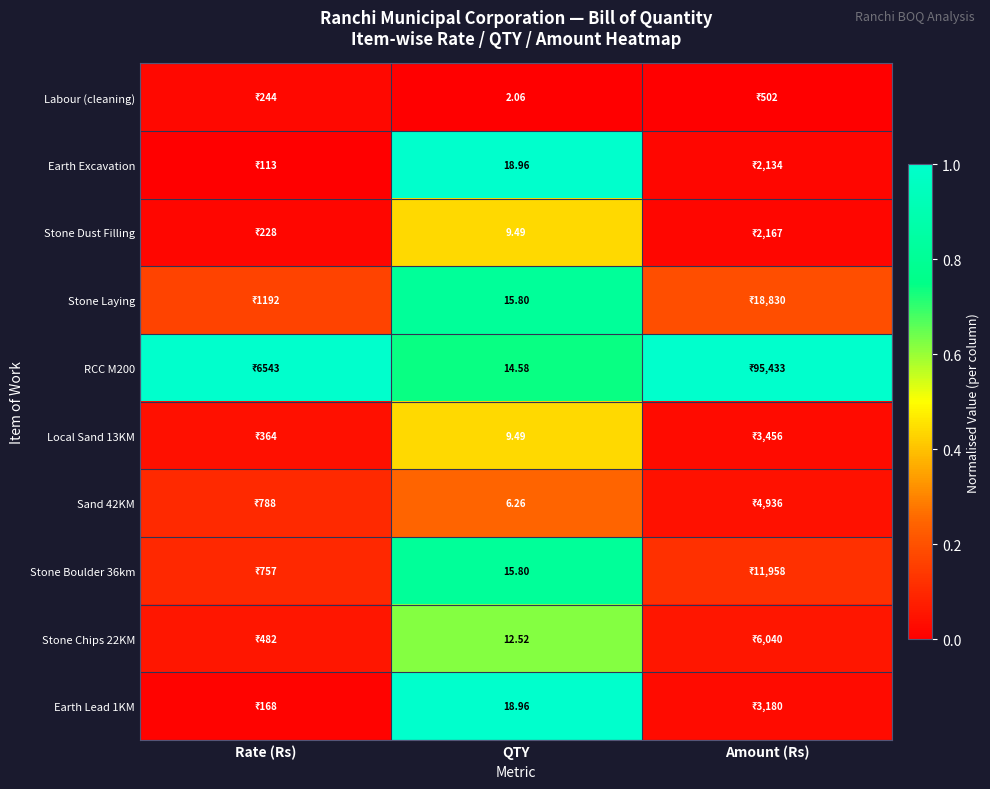

Is the value of Stone Boulder 36km at QTY greater than the value of RCC M200 at QTY?

Yes